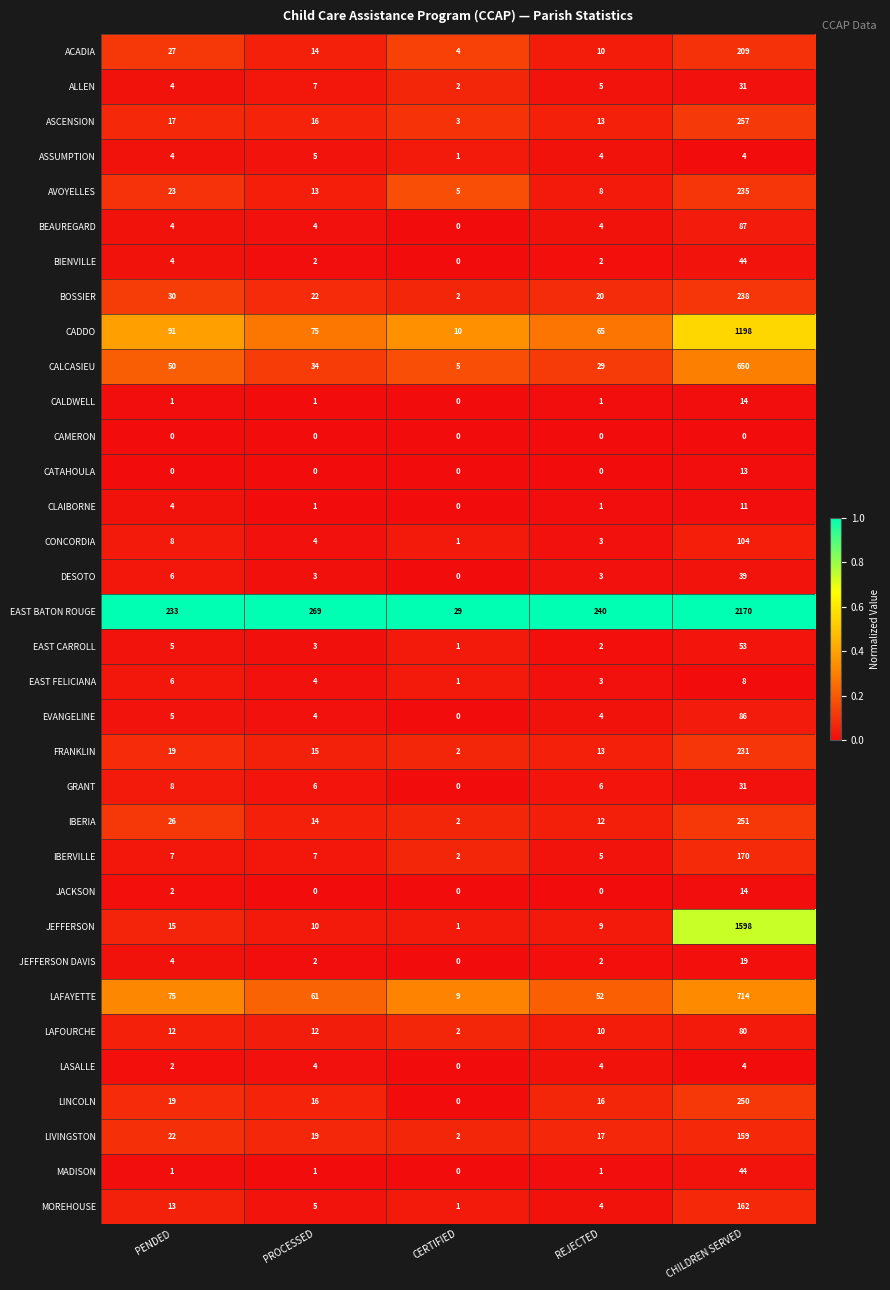

Is it true that LAFOURCHE equals 10 at REJECTED?

True